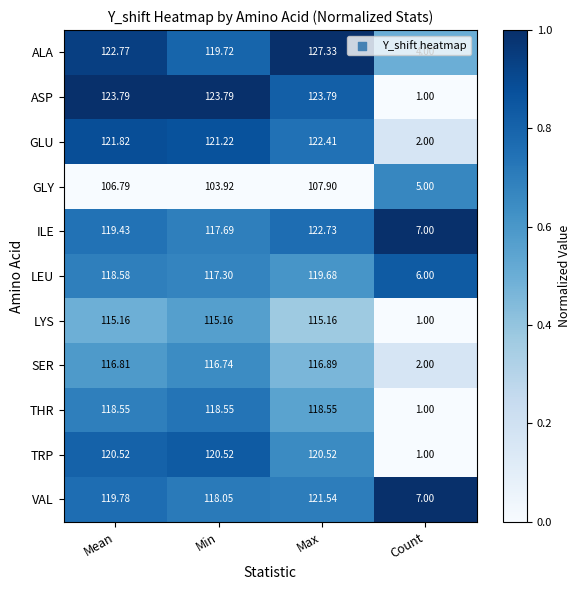

Between Min and Max, which series saw the biggest shift?

ALA